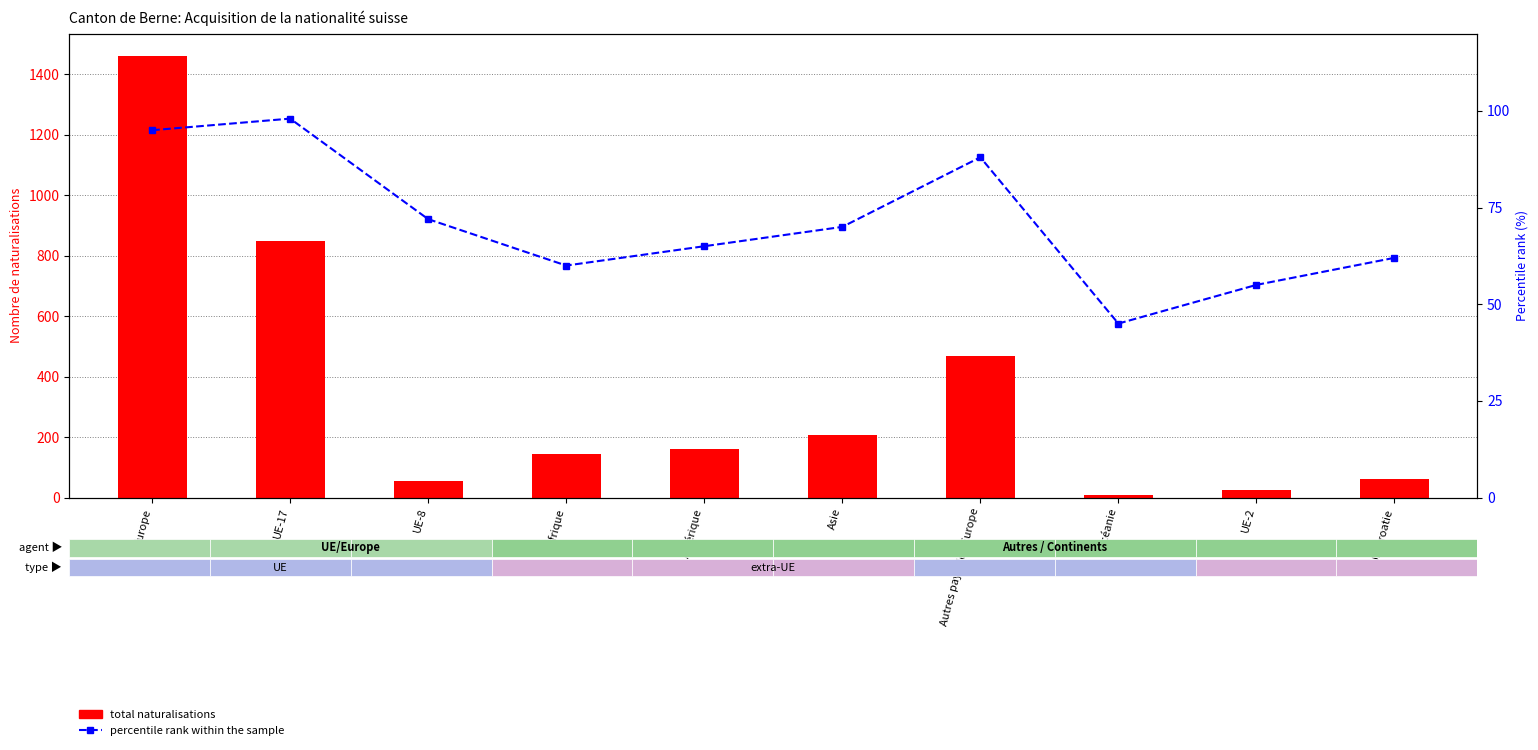

How many values in the percentile rank within the sample series exceed 70?

4